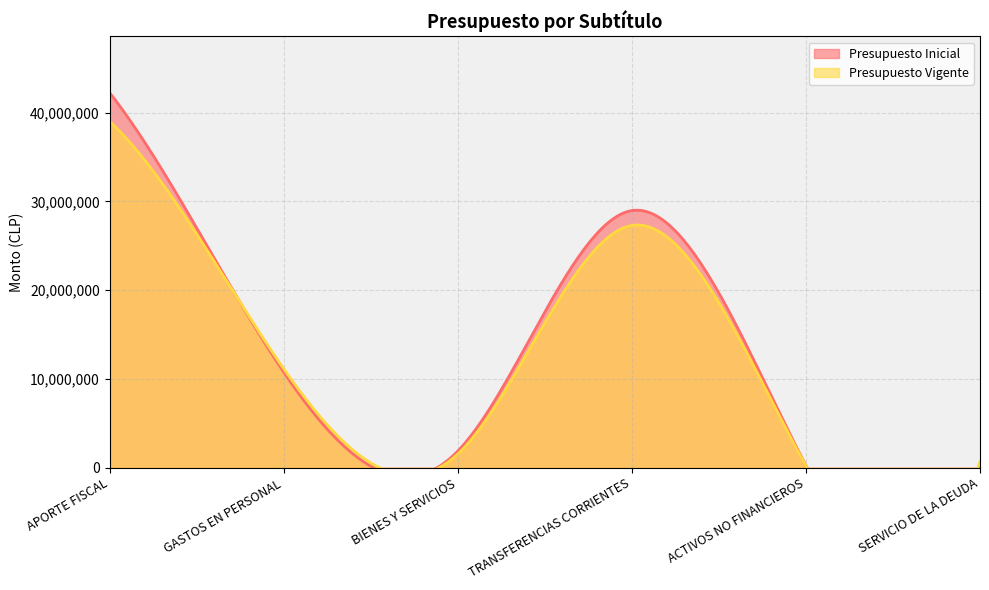

What is the average value of the Presupuesto Vigente series?

13326295